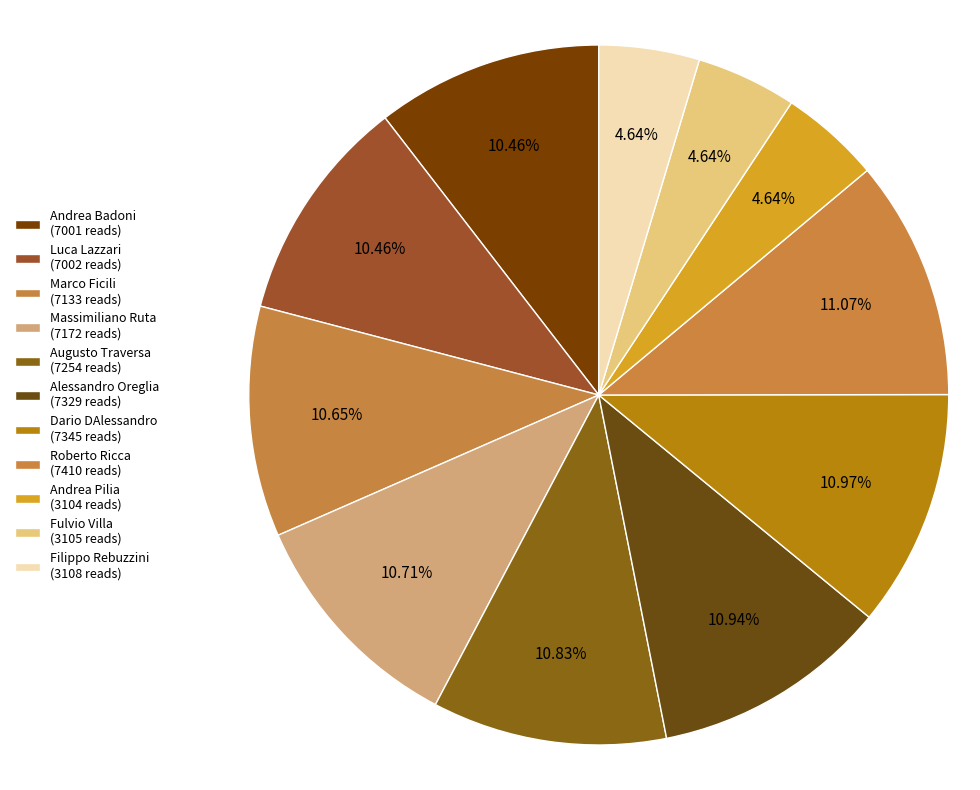

How many slices are in this pie chart?

11